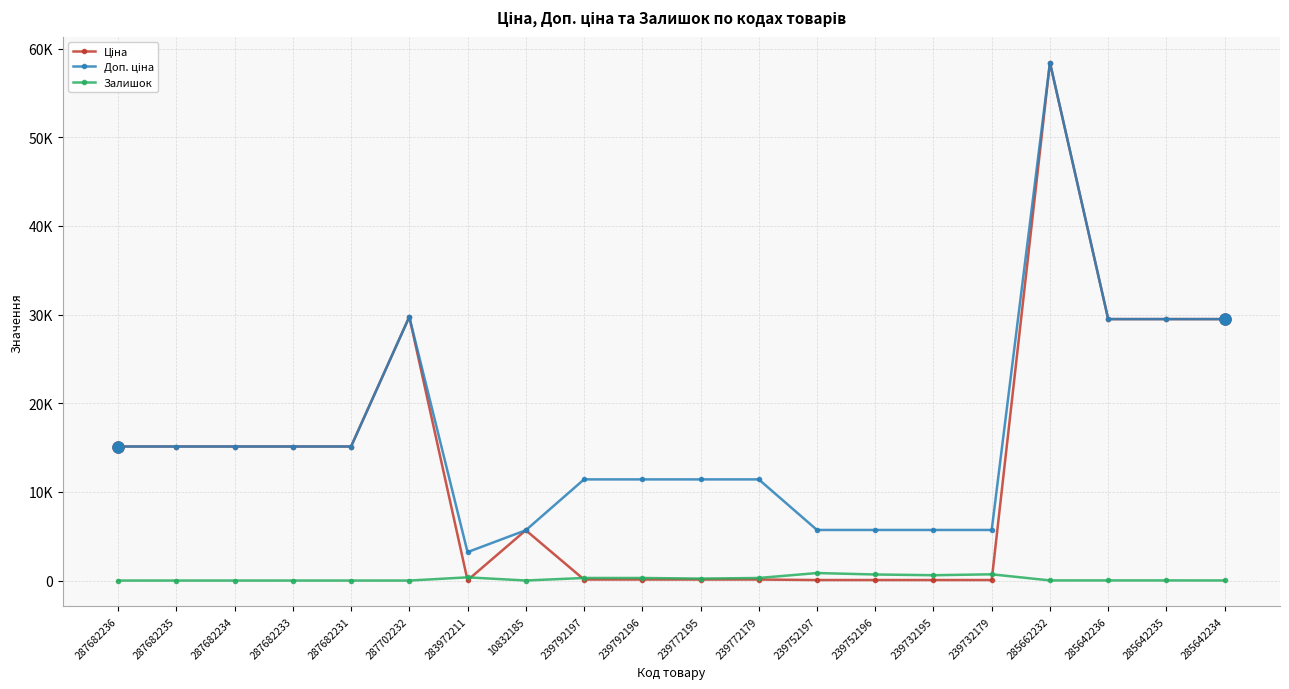

What are all the series names shown in the legend?

Ціна, Доп. ціна, Залишок